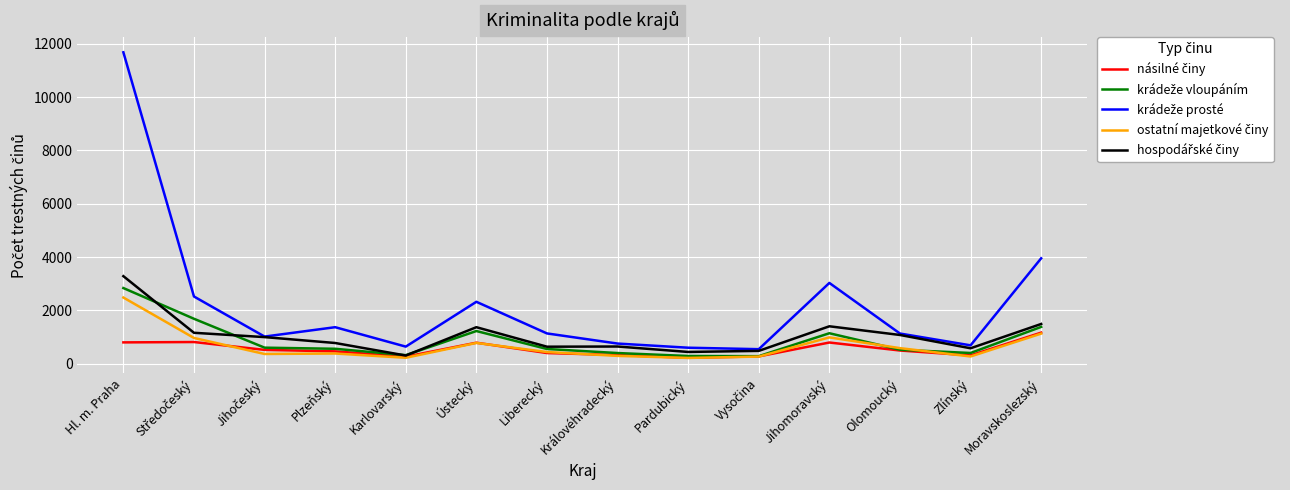

What is the greatest value displayed?

11684